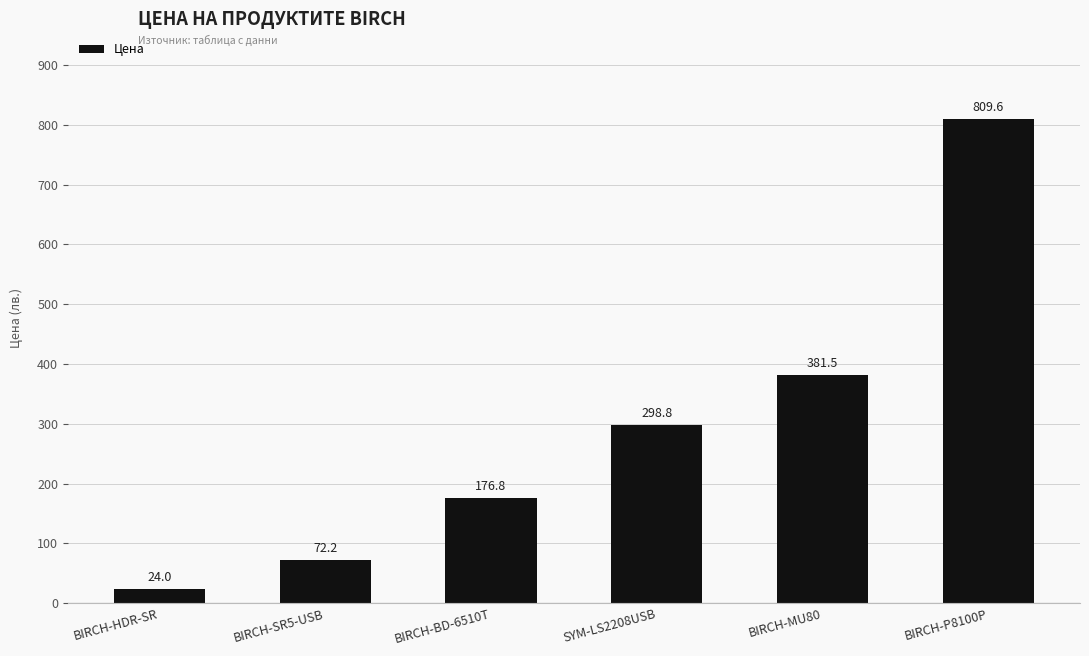

Which has a higher value, SYM-LS2208USB or BIRCH-SR5-USB?

SYM-LS2208USB